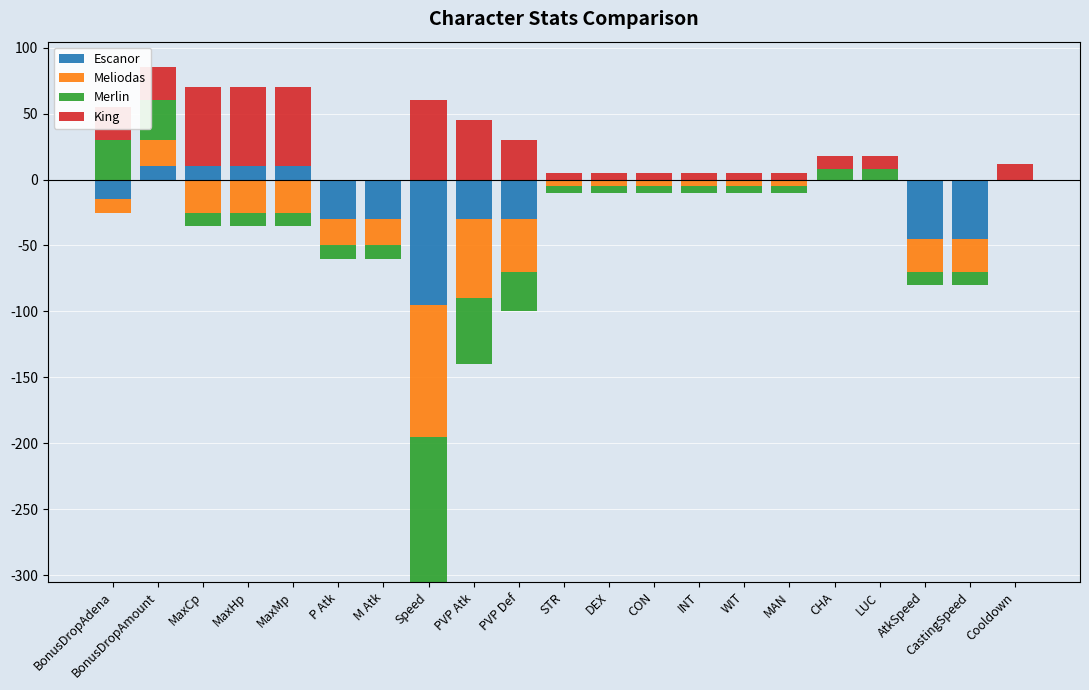

True or false: Meliodas has a value of 13 at MaxHp.

False